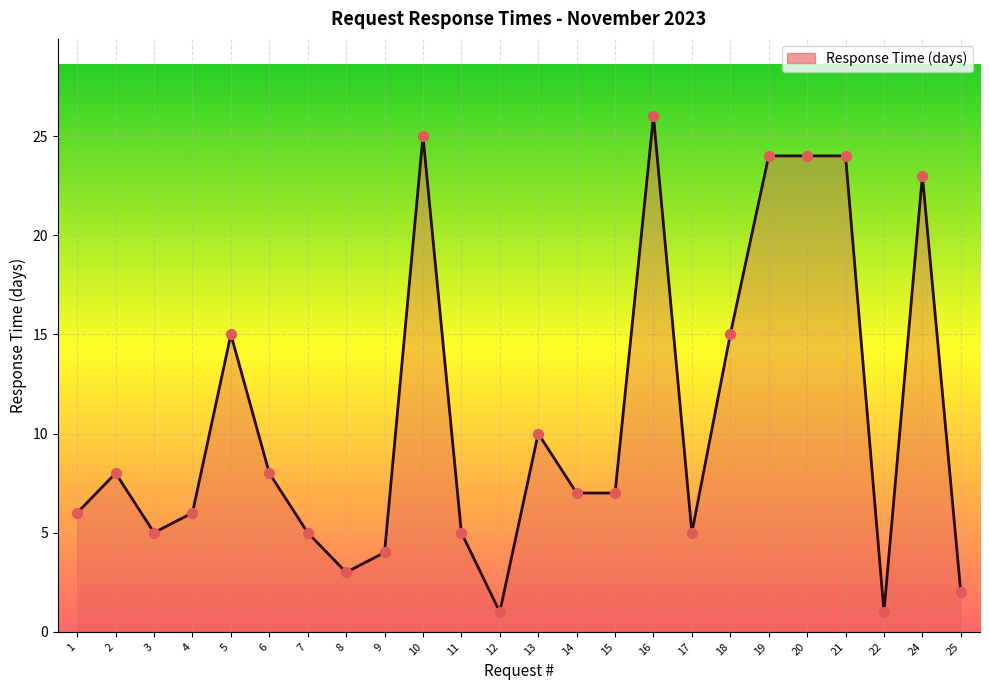

What is the ratio of the value at 10 to the value at 4?

4.2